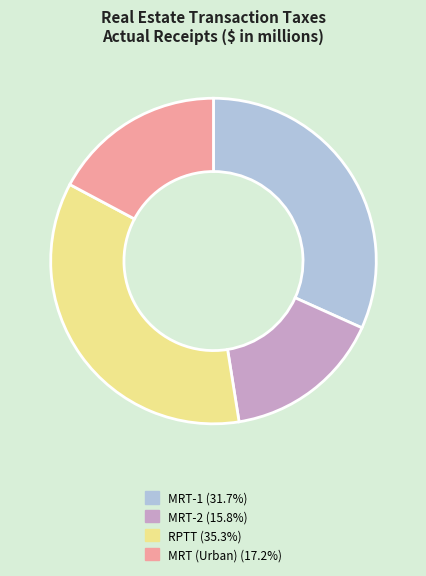

What is the ratio of the value at MRT (Urban) (17.2%) to the value at RPTT (35.3%)?

0.5